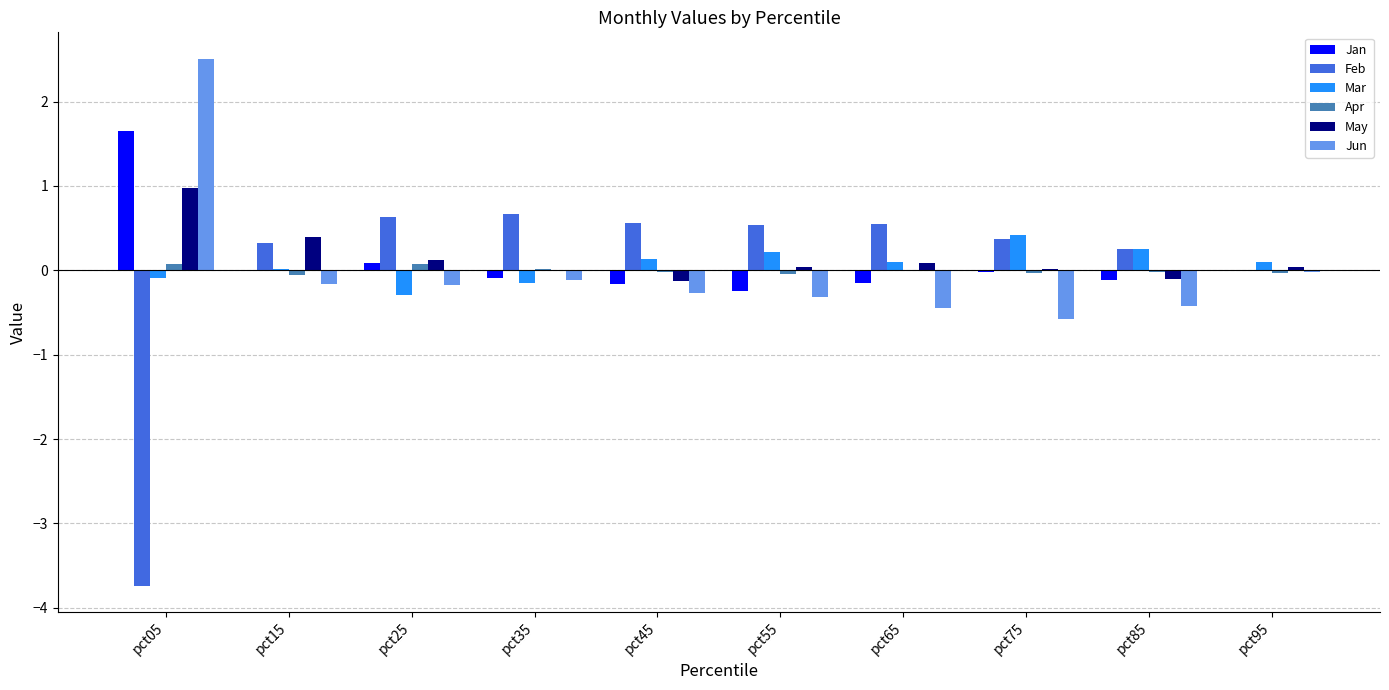

What is the total value across all series at pct95?

0.1